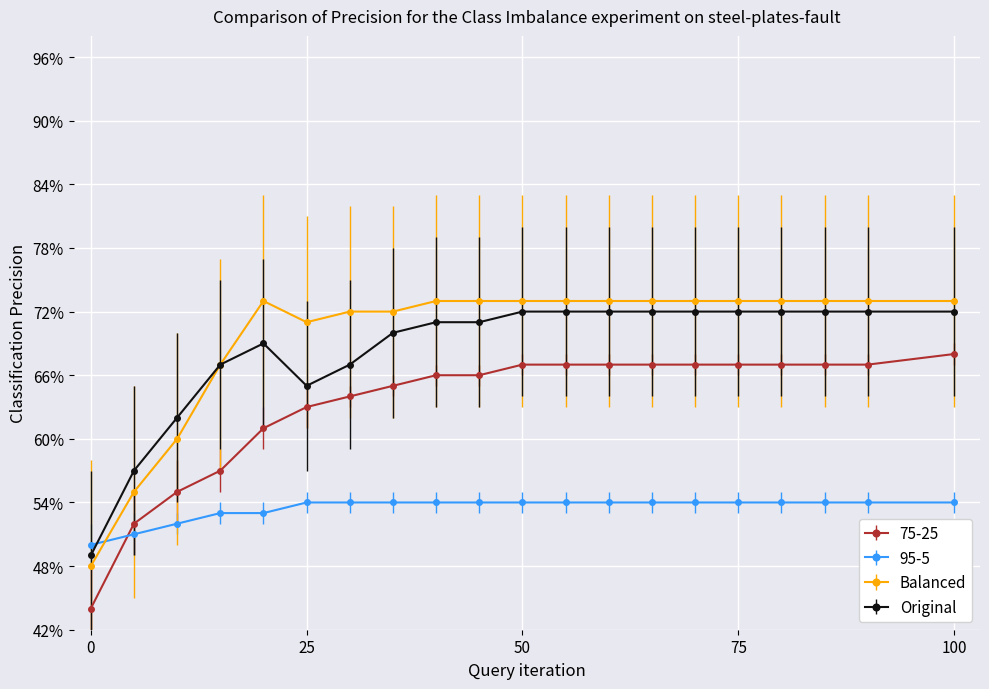

How many times do 95-5 and Balanced cross each other?

1